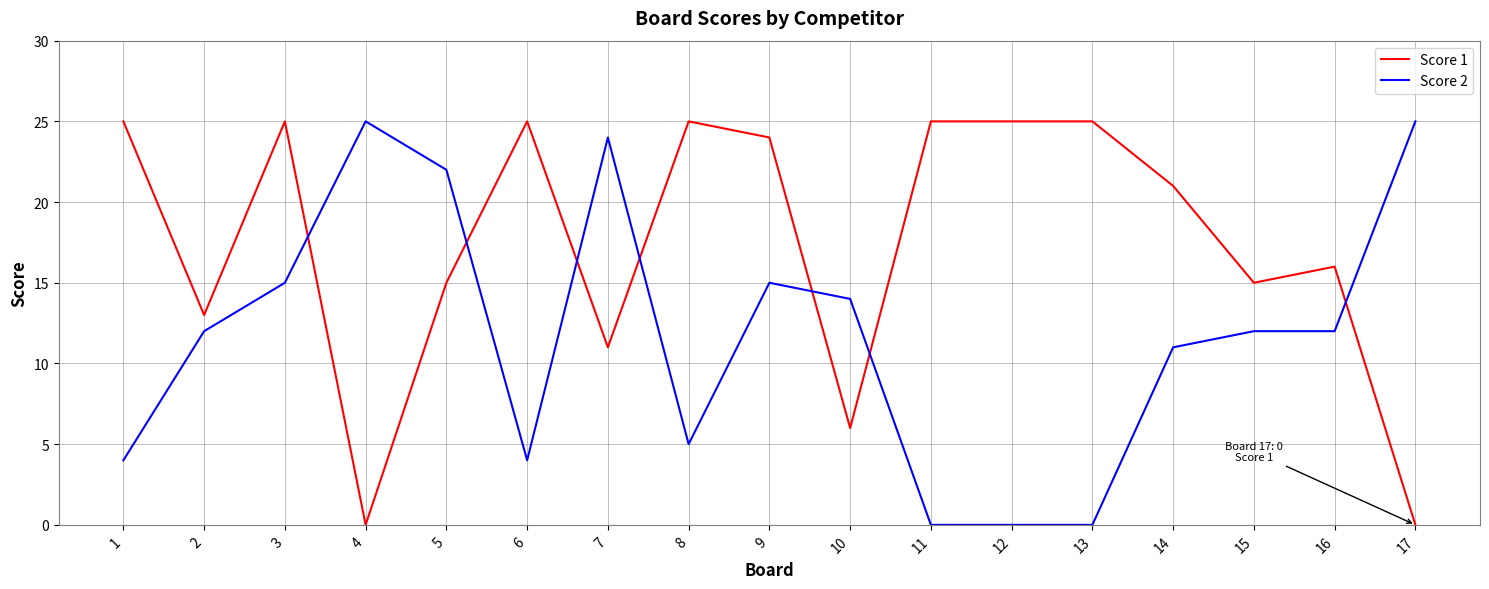

Rank the series by their average value, from highest to lowest.

Score 1, Score 2